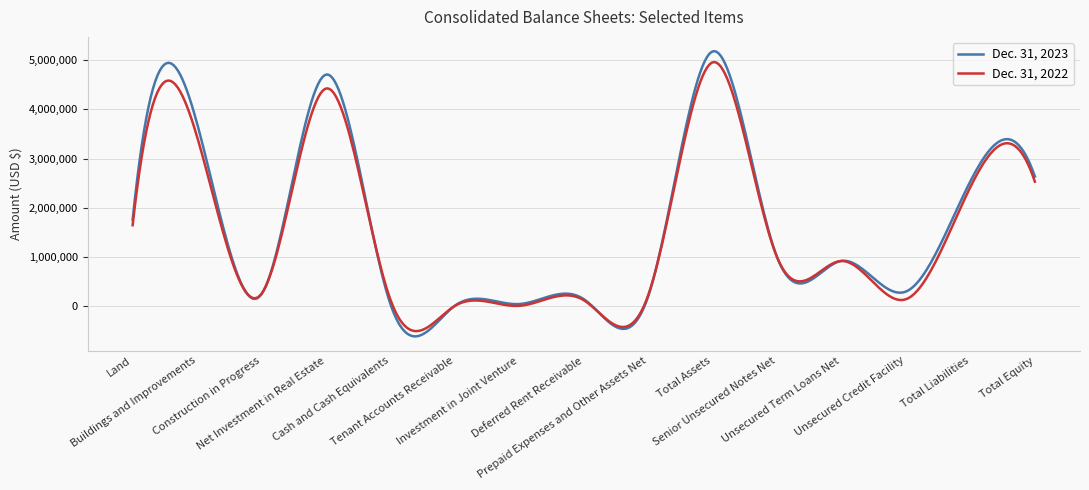

Does the chart have visible grid lines?

Yes